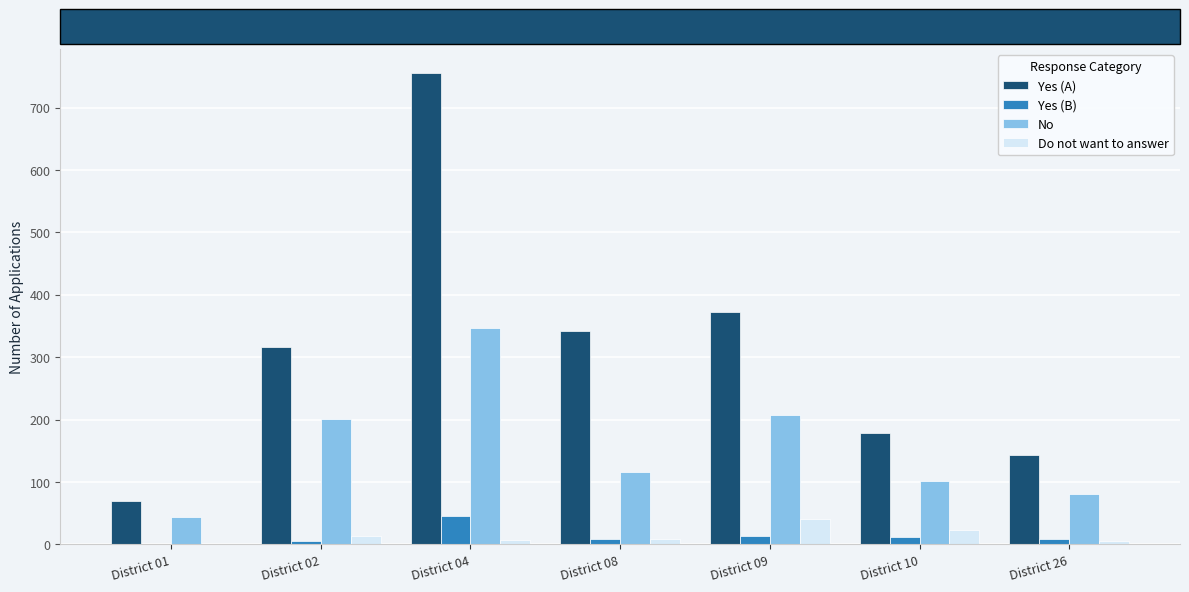

How many categories are shown in the chart?

7